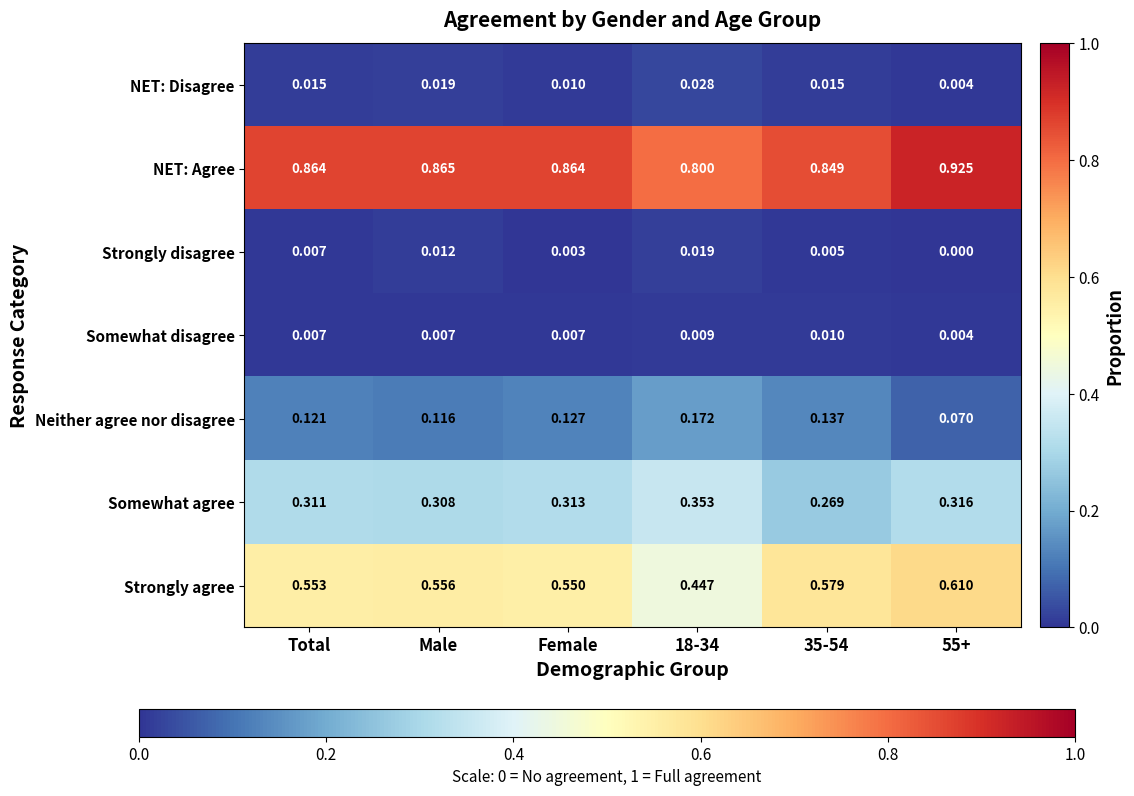

Which series has the largest range (max minus min)?

Strongly agree